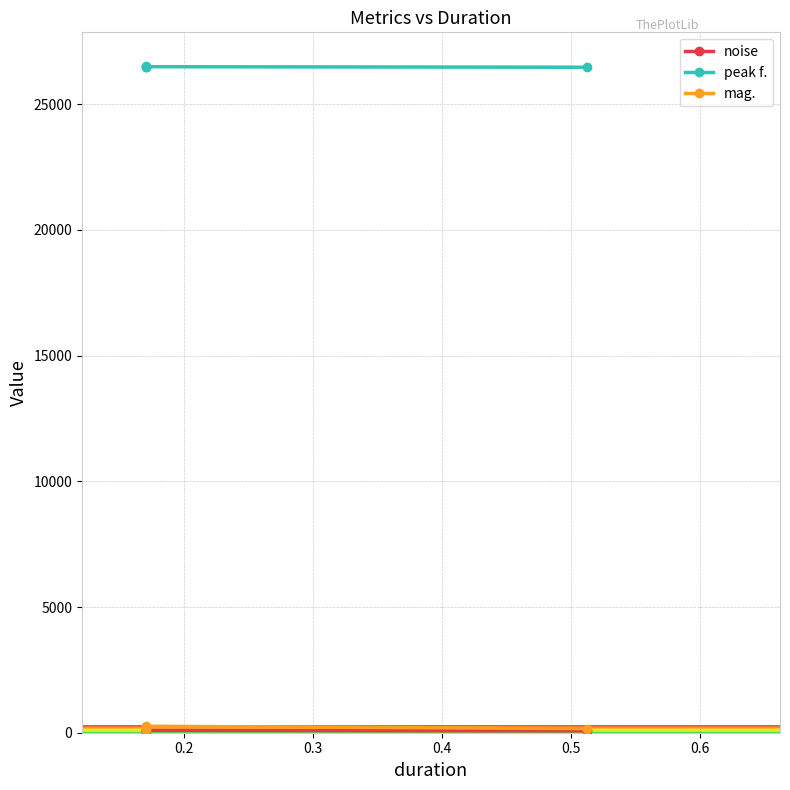

Which series changed the most between 0.3 and 0.4?

mag.